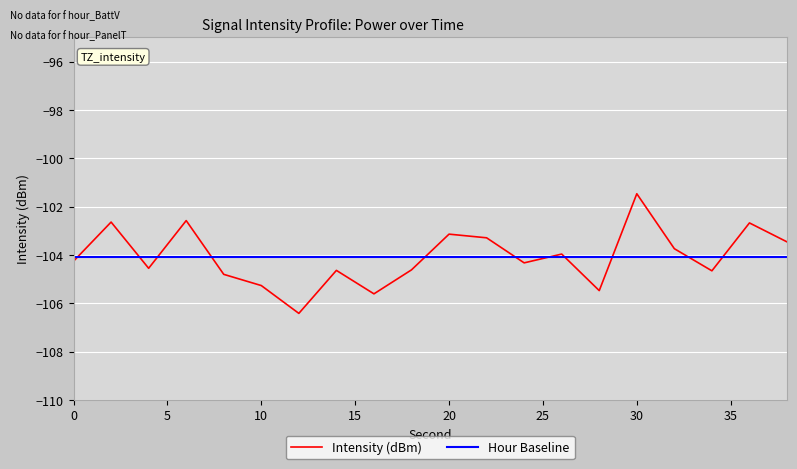

List the series in order of their peak value, highest first.

Intensity (dBm), Hour Baseline